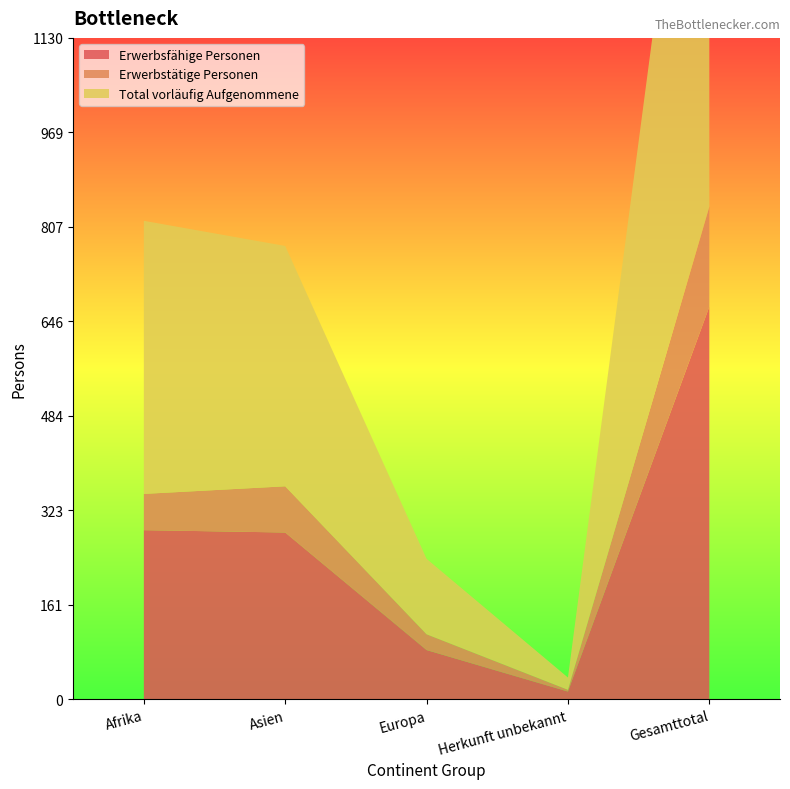

Reading left to right, transcribe all the data shown in this chart.

Erwerbsfähige Personen: Afrika=289	Asien=285	Europa=84	Herkunft unbekannt=13	Gesamttotal=671
Erwerbstätige Personen: Afrika=62	Asien=79	Europa=27	Herkunft unbekannt=3	Gesamttotal=171
Total vorläufig Aufgenommene: Afrika=467	Asien=411	Europa=129	Herkunft unbekannt=21	Gesamttotal=1028